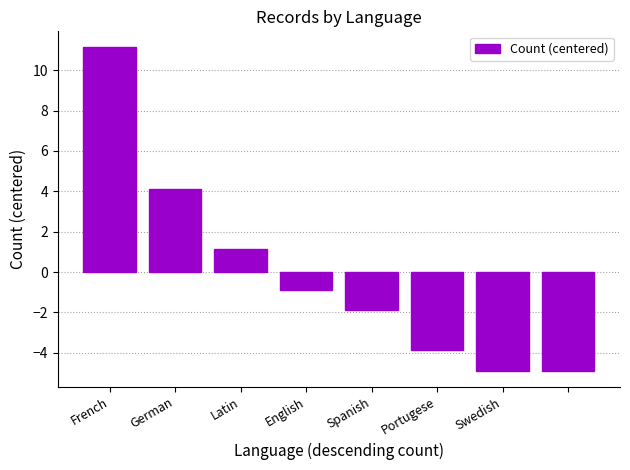

What is the difference between the second highest and minimum values?

9.0